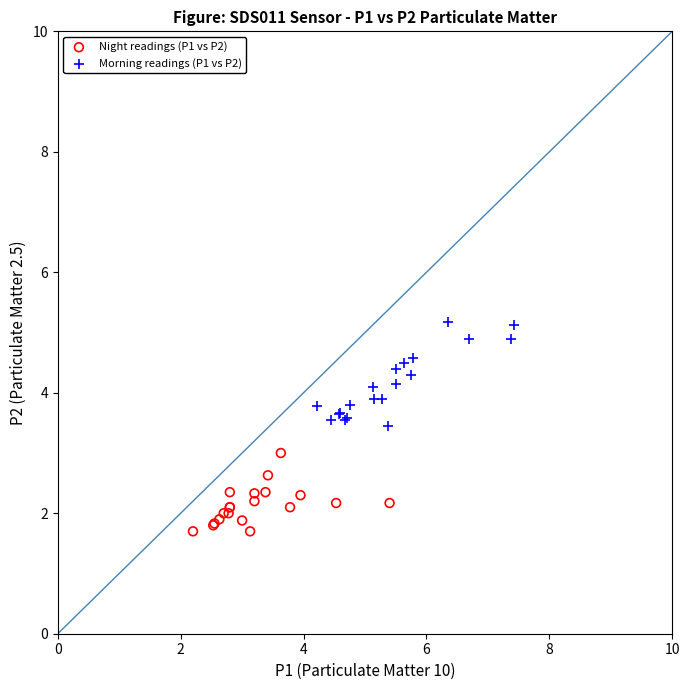

Which series reaches the minimum Y coordinate?

Night readings (P1 vs P2)